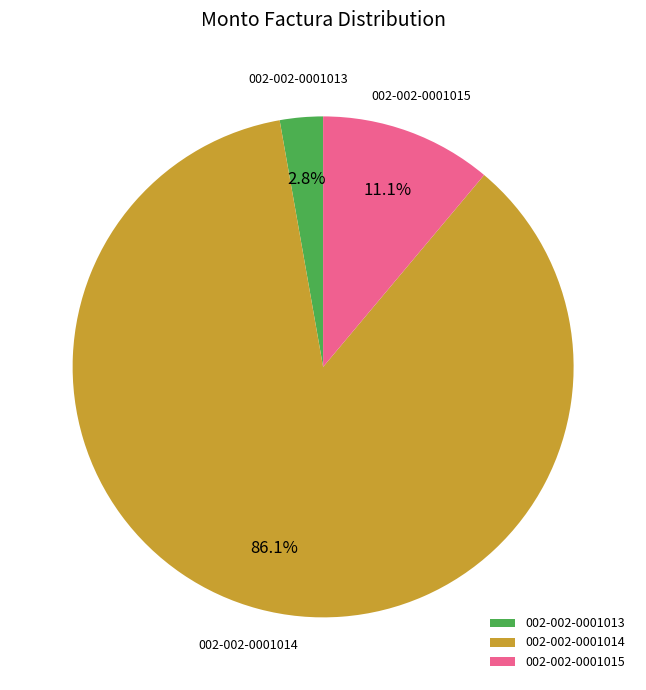

What percentage is NOT represented by 002-002-0001013?

97.2%